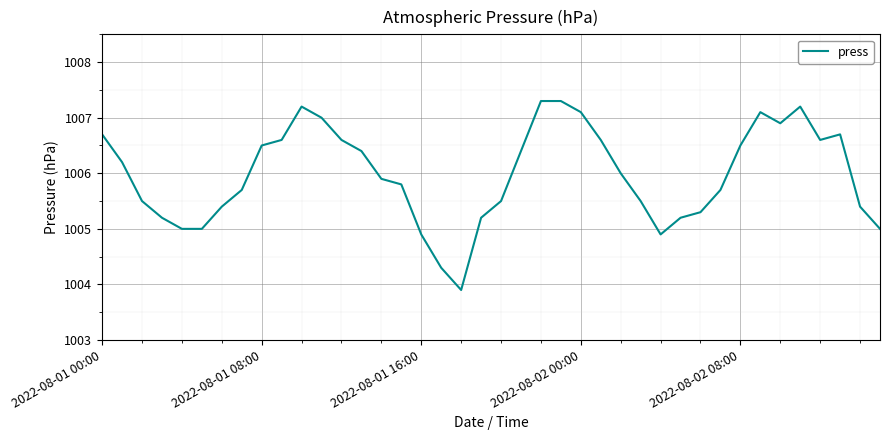

What is the difference between the maximum and minimum values?

3.4